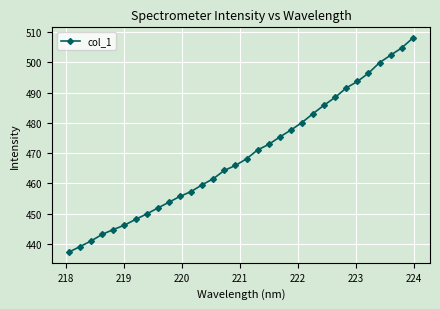

What is the maximum value shown in the chart?

508.1